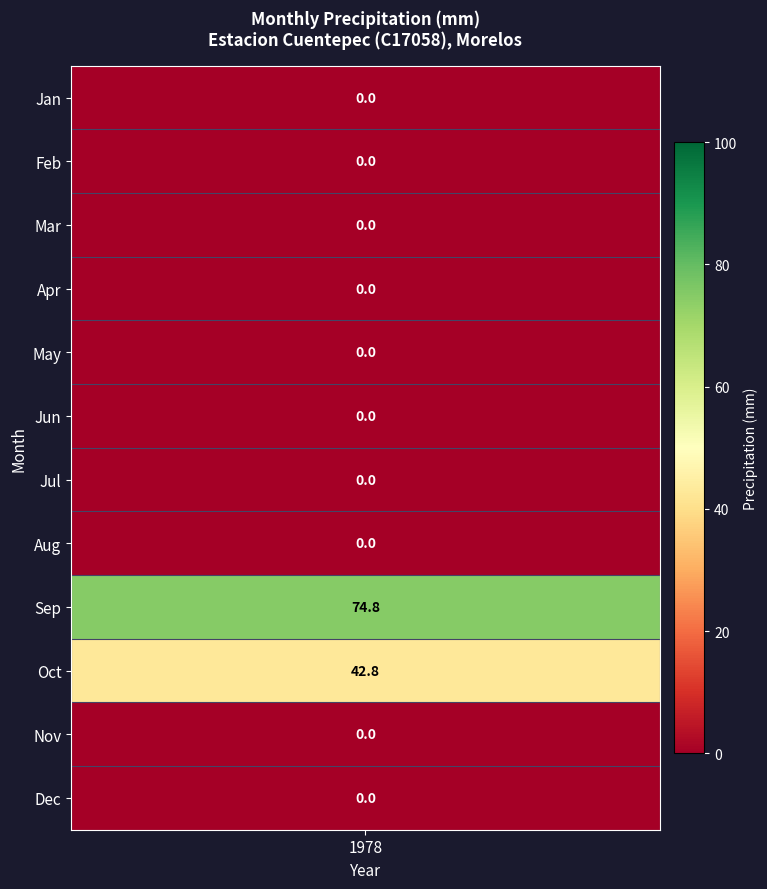

How many series are shown in this chart?

12